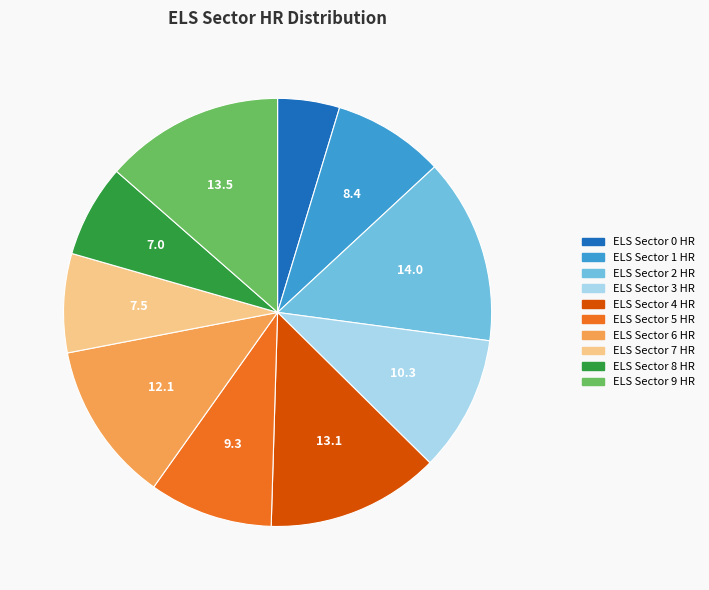

The ELS Sector 3 HR slice represents 10% of the pie. True or false?

True